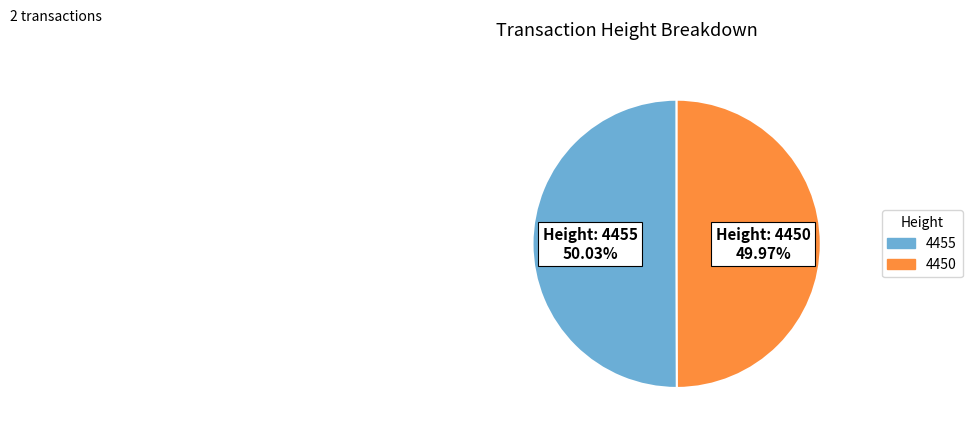

Count the number of slices in the pie.

2